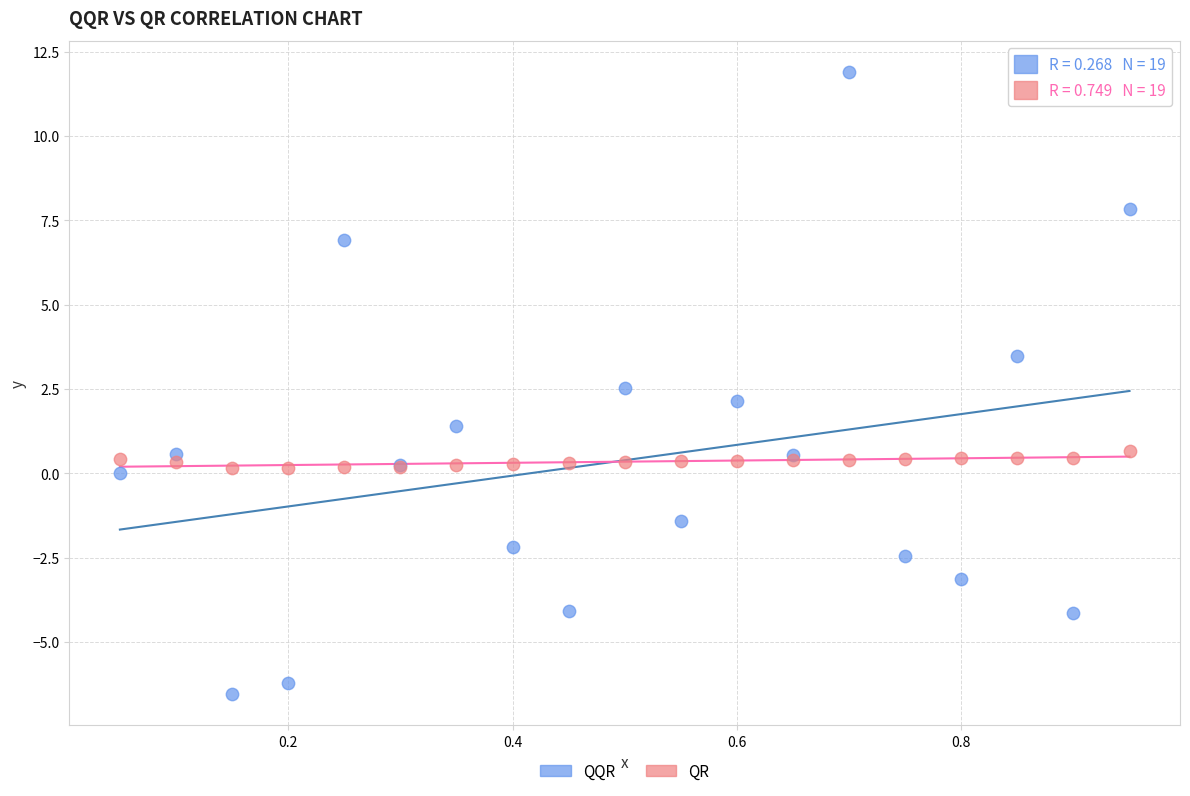

Which series reaches the minimum Y coordinate?

QQR